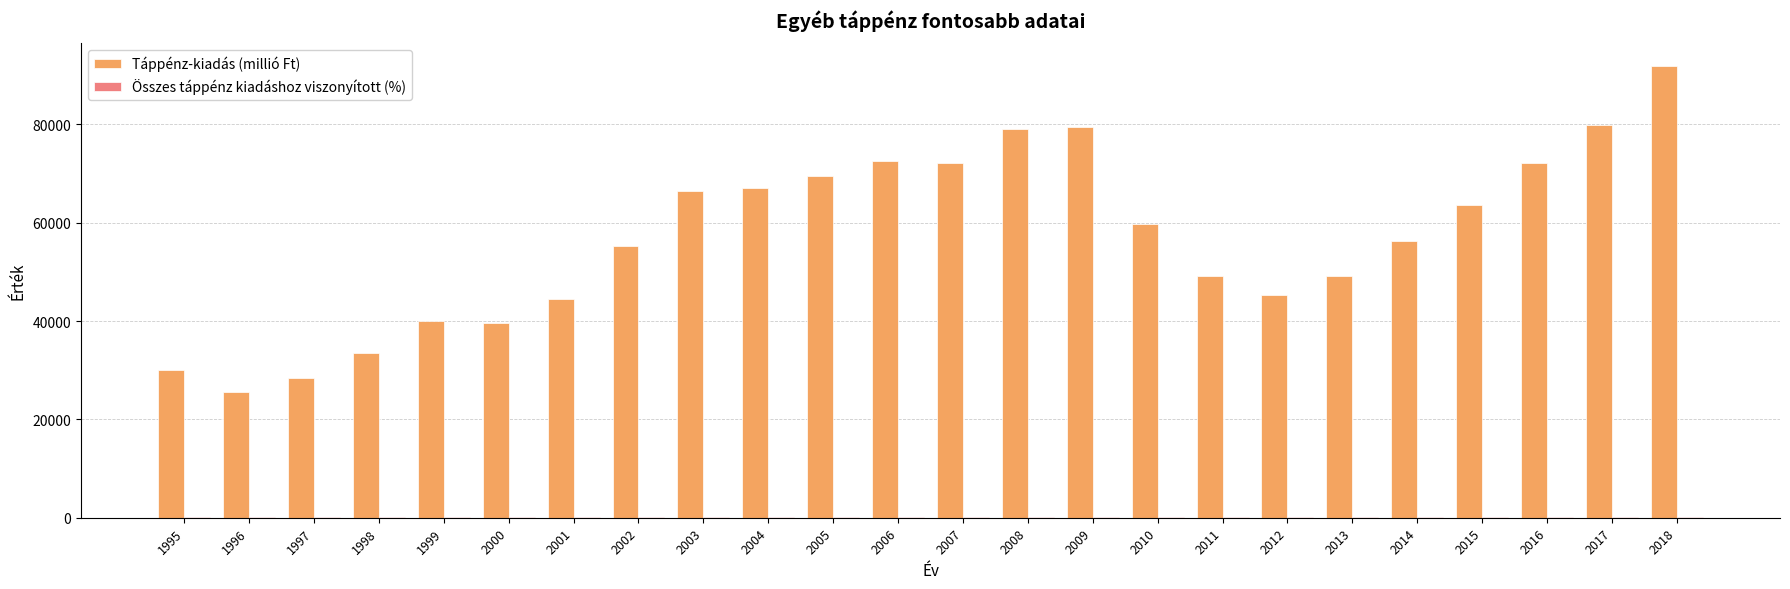

Which series has the largest total across all categories?

Táppénz-kiadás (millió Ft)